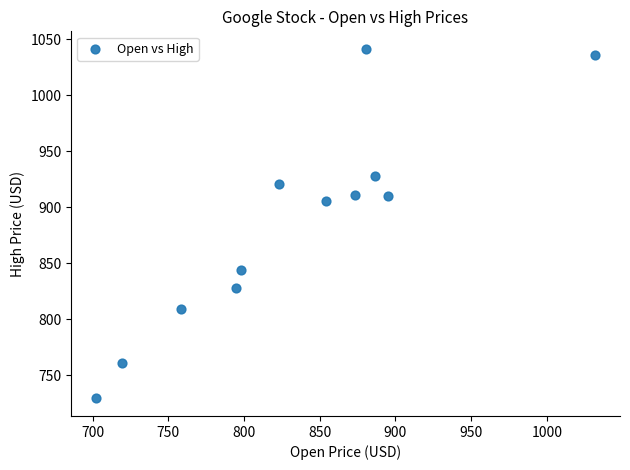

What Y value in the scatter plot is closest to 885?

906.0